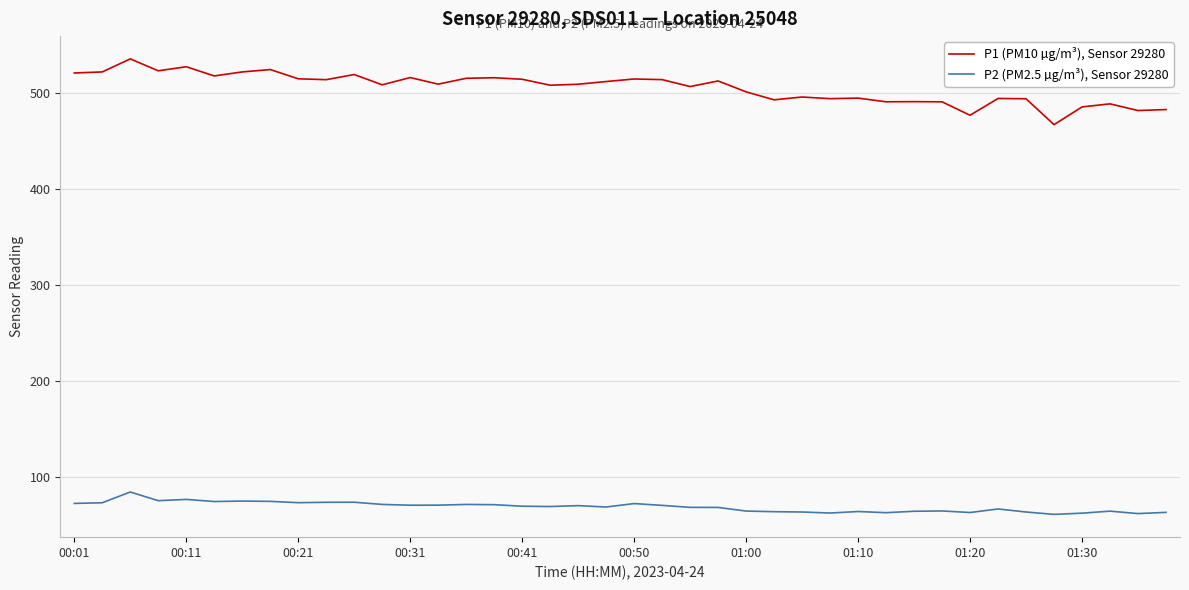

List the series in order of their overall mean, highest first.

P1 (PM10 µg/m³), Sensor 29280, P2 (PM2.5 µg/m³), Sensor 29280